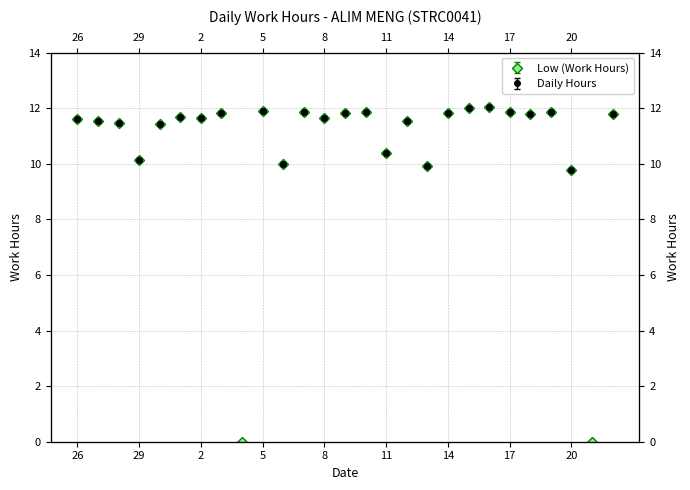

What is the sum of the values at 11 and 19?

22.3